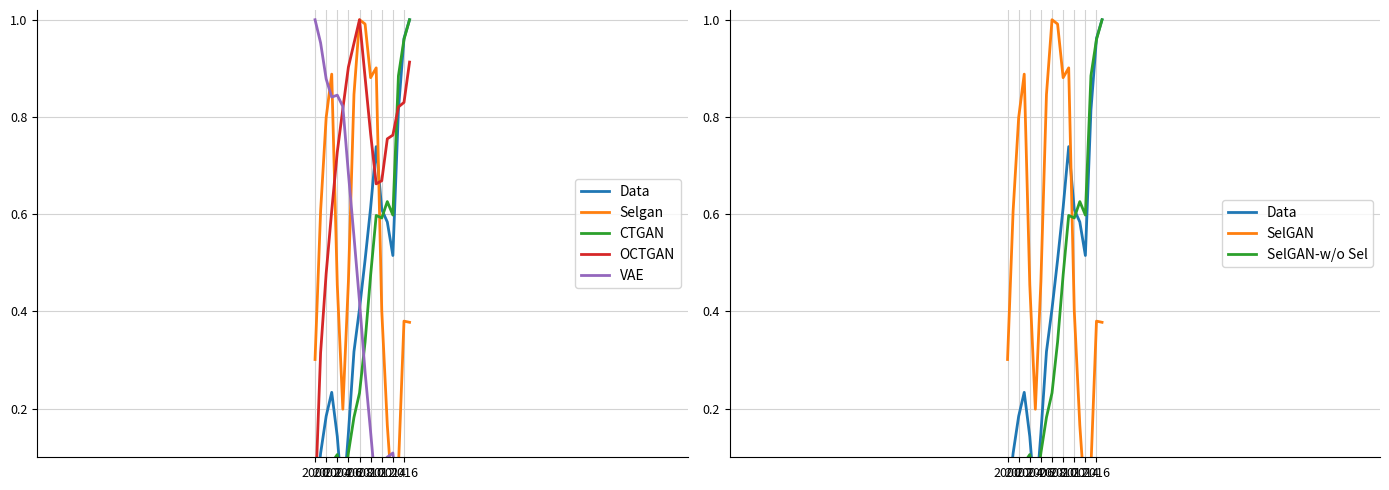

At which category does the chart reach its minimum across all series?

2000